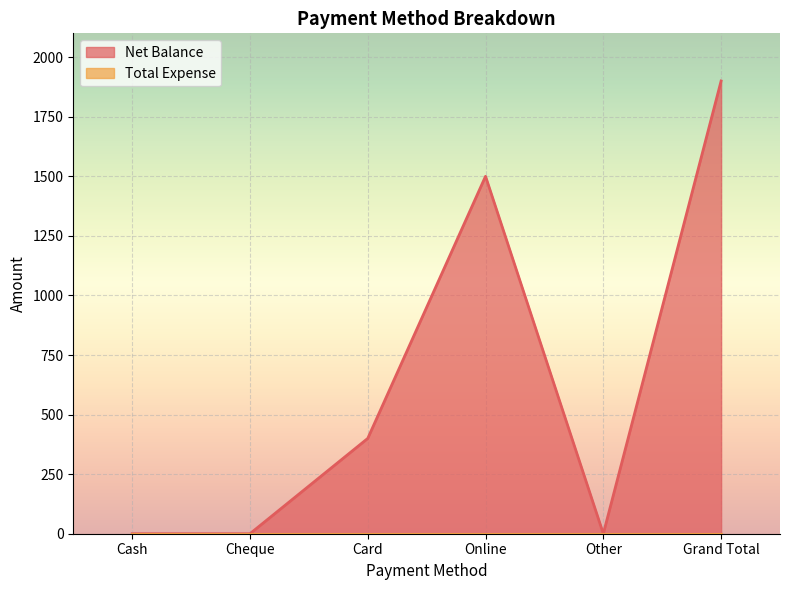

At which category does the data reach its first local peak?

Online